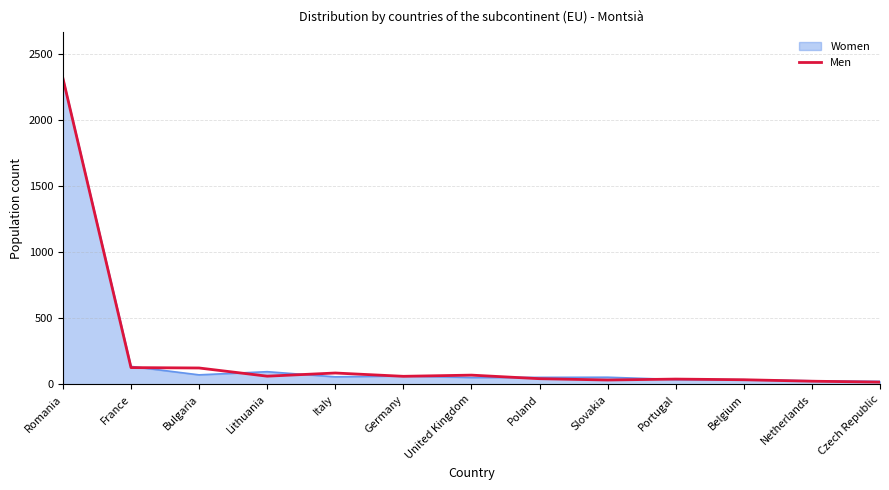

What is the maximum value for Men?

2317